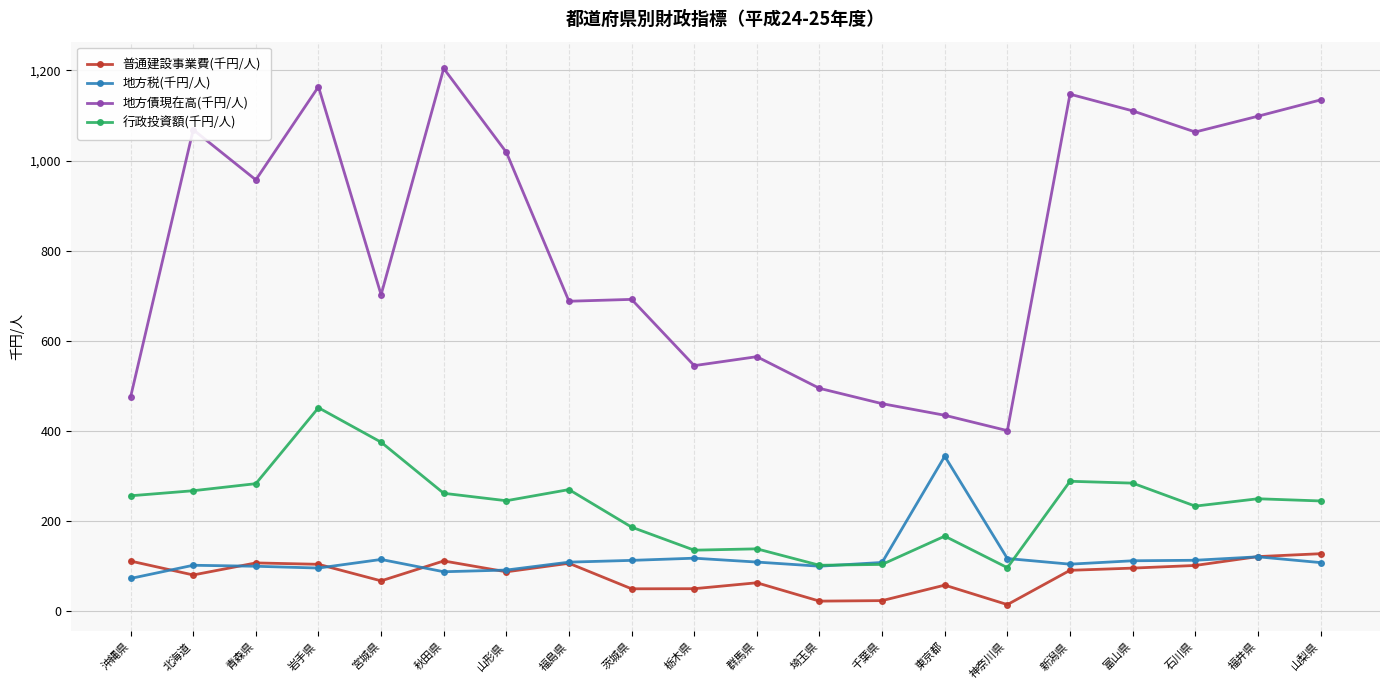

What is the minimum value shown in the chart?

14.1